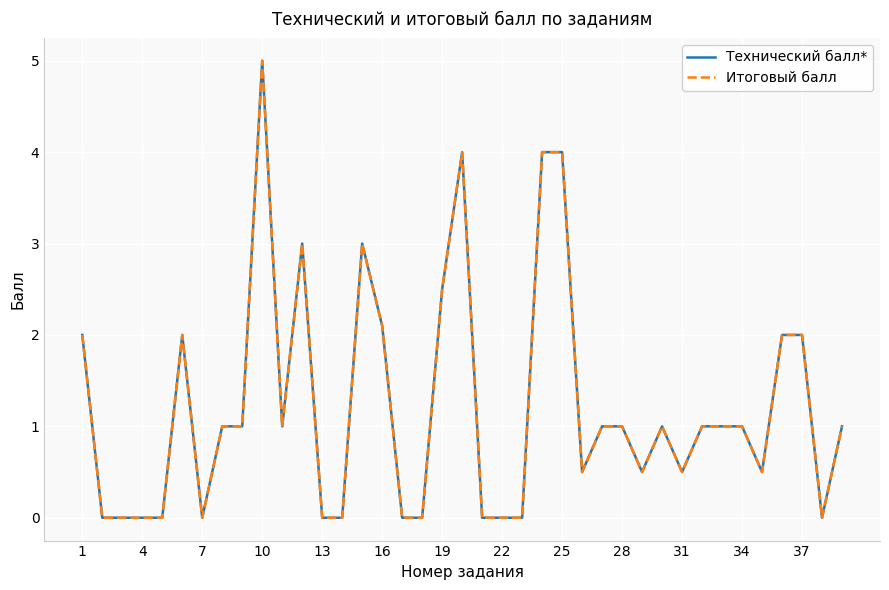

Does the chart have visible grid lines?

Yes